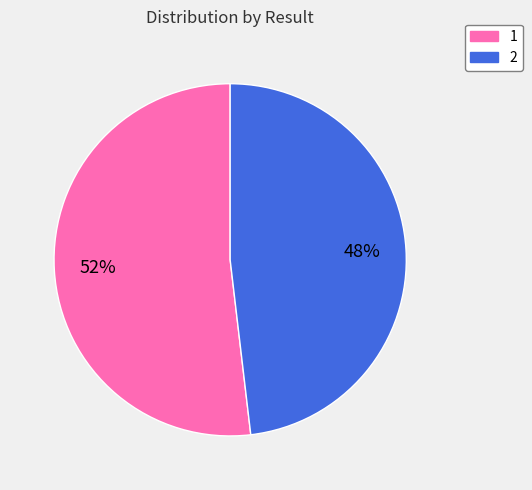

Rank the categories by value from highest to lowest.

1, 2